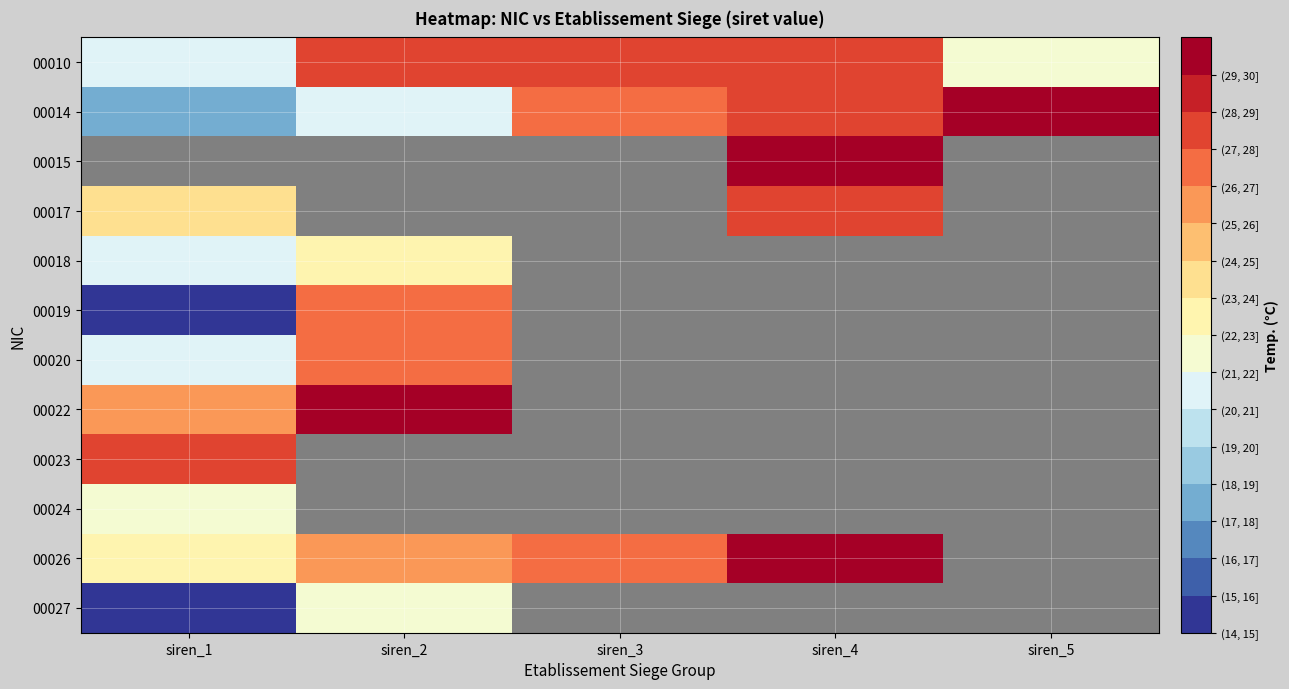

Count the number of data series in this chart.

12